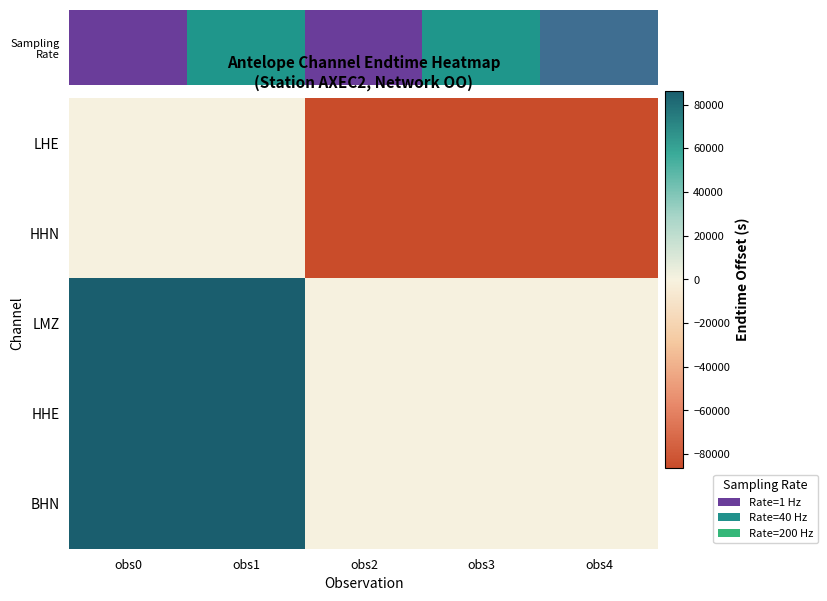

At how many categories does at least one series exceed 60869?

2